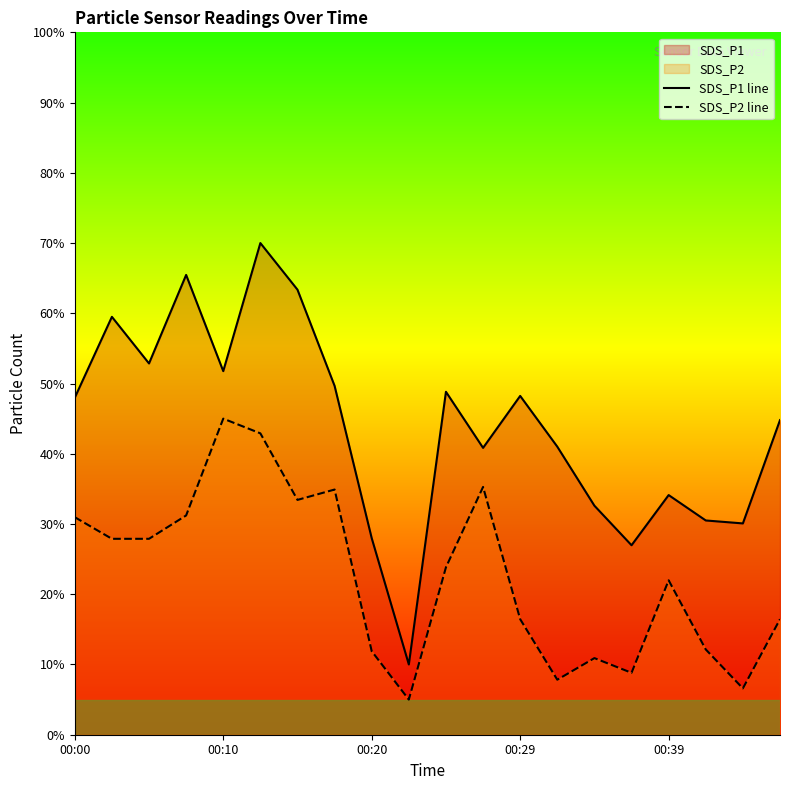

What is the difference between the maximum and minimum values in the SDS_P2 line series?

40.0